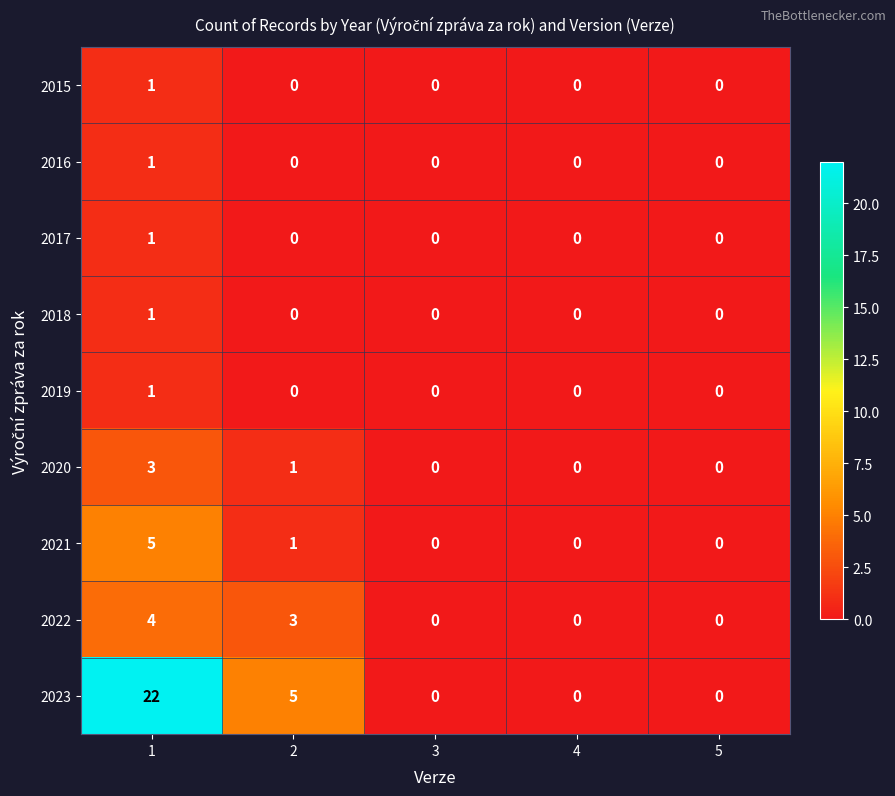

What is the total value across all series at 1?

39